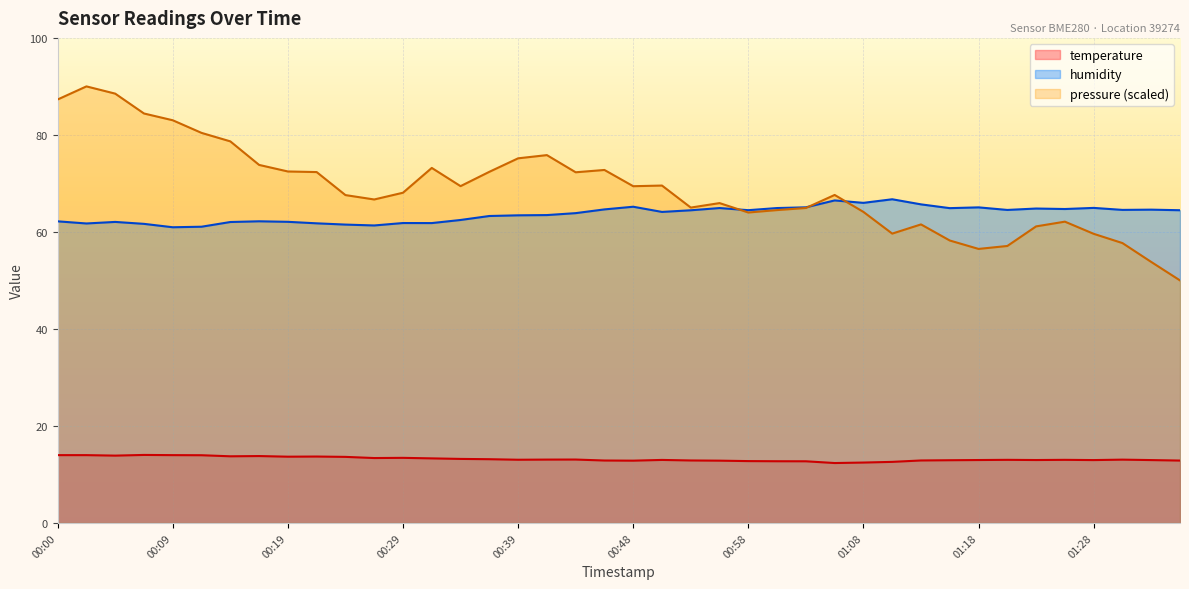

At which label does humidity first exceed 64?

00:46